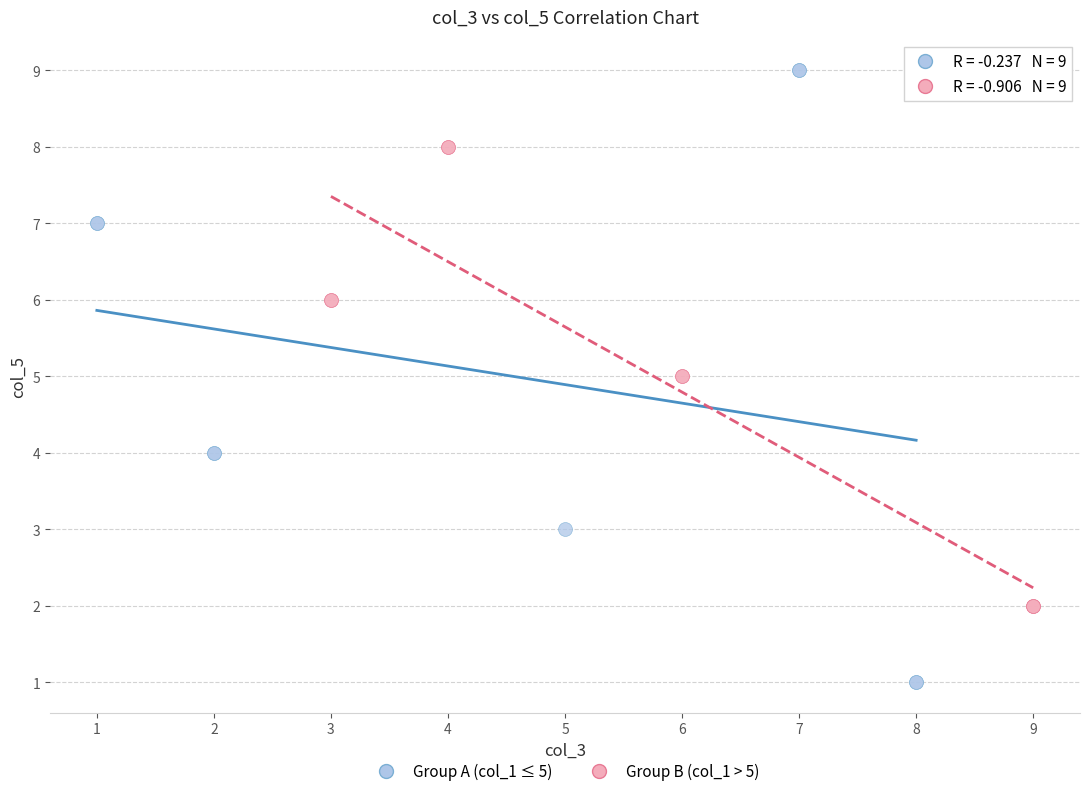

Which series contains the lowest Y value?

Group A (col_1 ≤ 5)